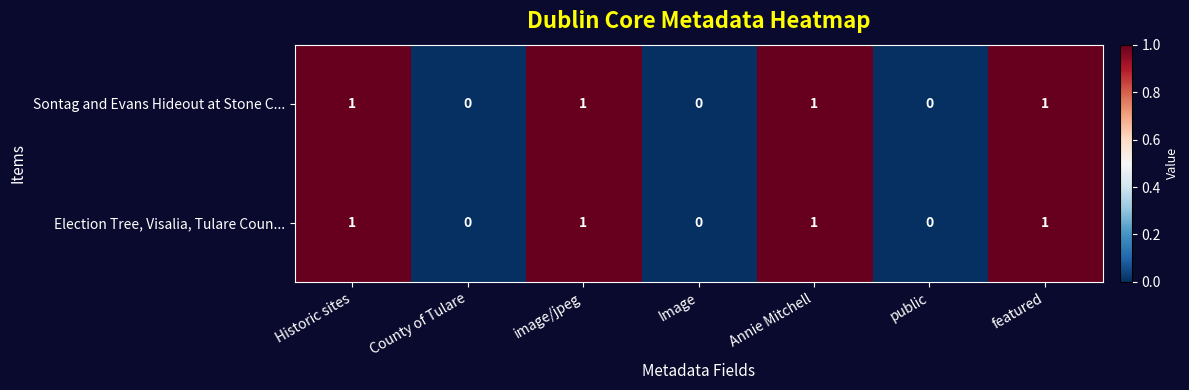

Is the value of Sontag and Evans Hideout at Stone C... at County of Tulare greater than the value of Election Tree, Visalia, Tulare Coun... at image/jpeg?

No